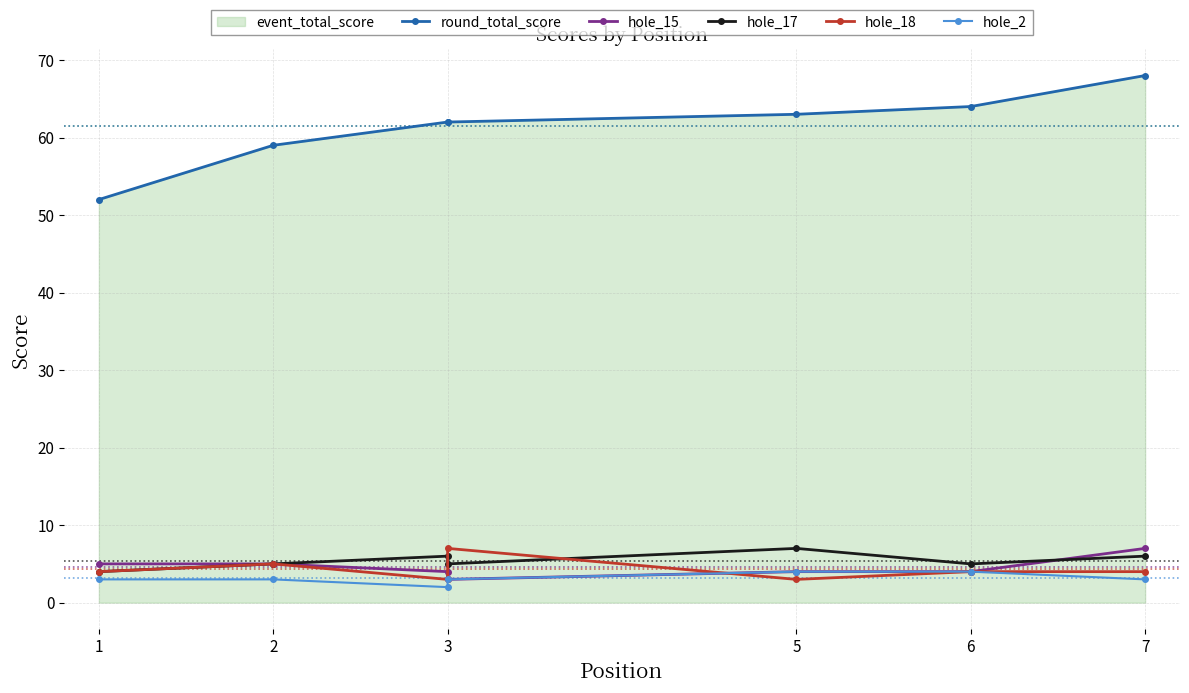

Does the chart display data point markers on the line(s)?

Yes